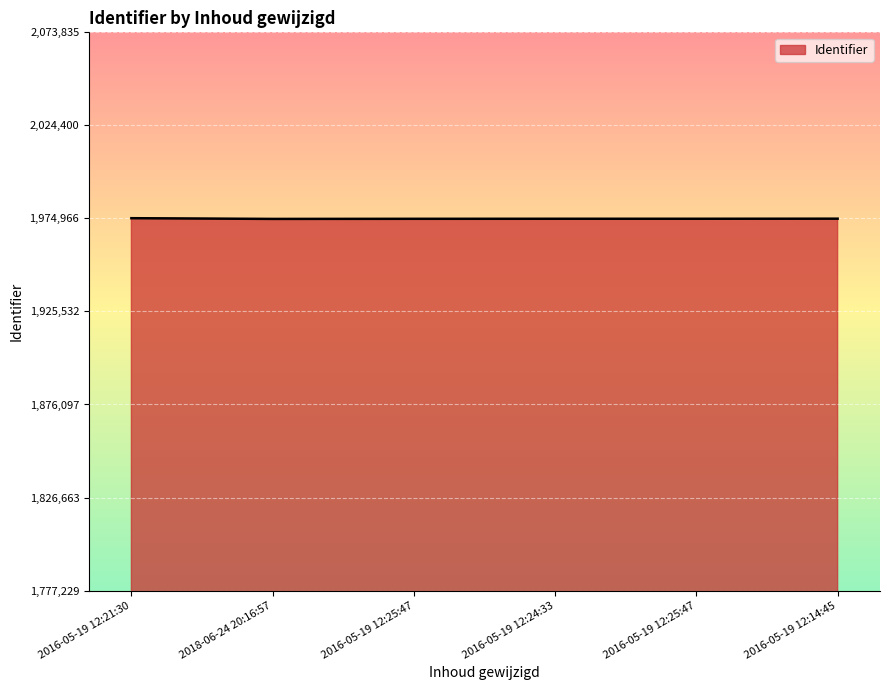

Where is the data nearest to the value 1974890?

2016-05-19 12:14:45